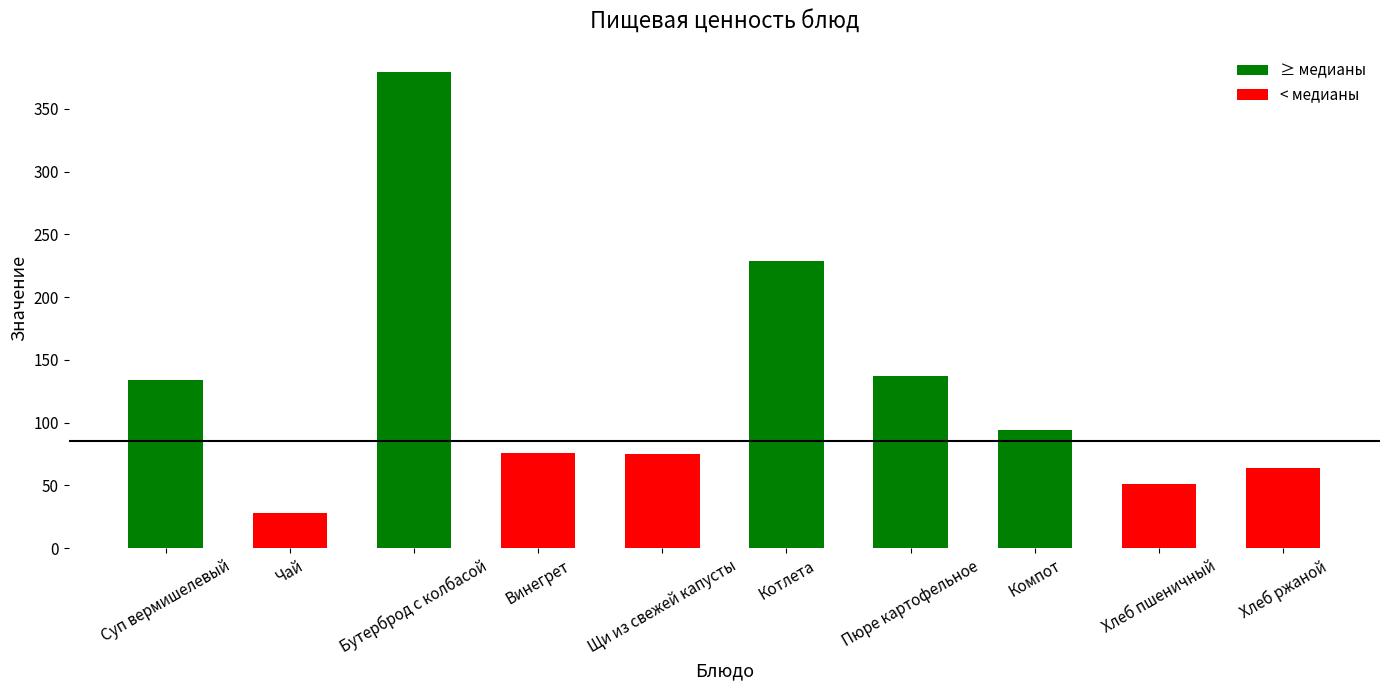

Between Бутерброд с колбасой and Компот, which is larger?

Бутерброд с колбасой